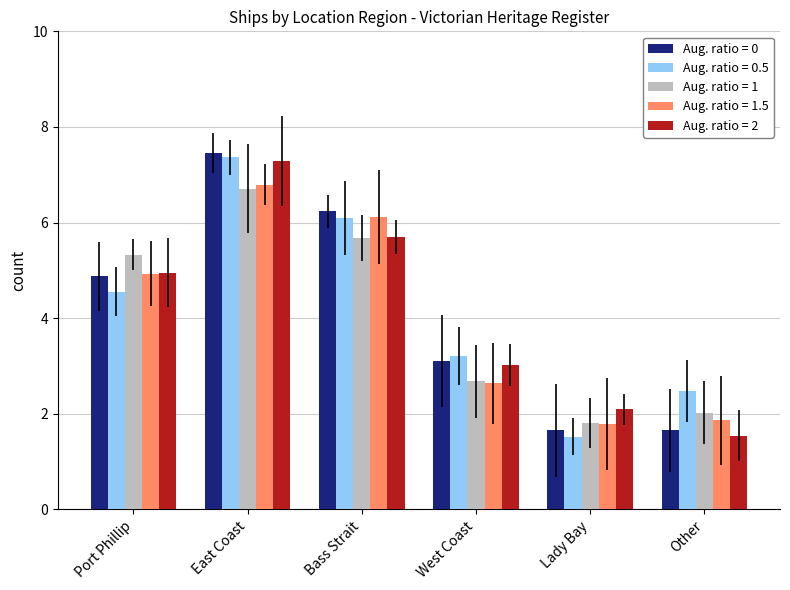

Which label corresponds to the largest value in the chart?

East Coast